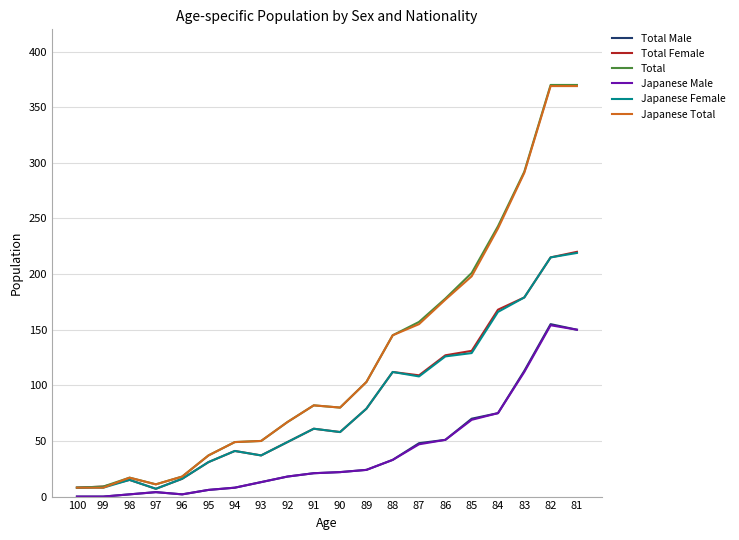

Is this an area chart (filled region under the line)?

No